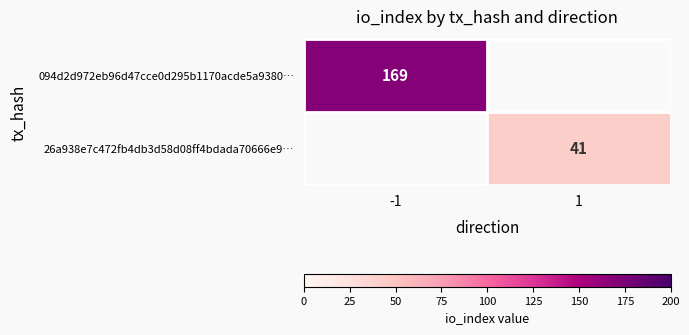

The value of 094d2d972eb96d47cce0d295b1170acde5a9380… at -1 is 169. True or false?

True